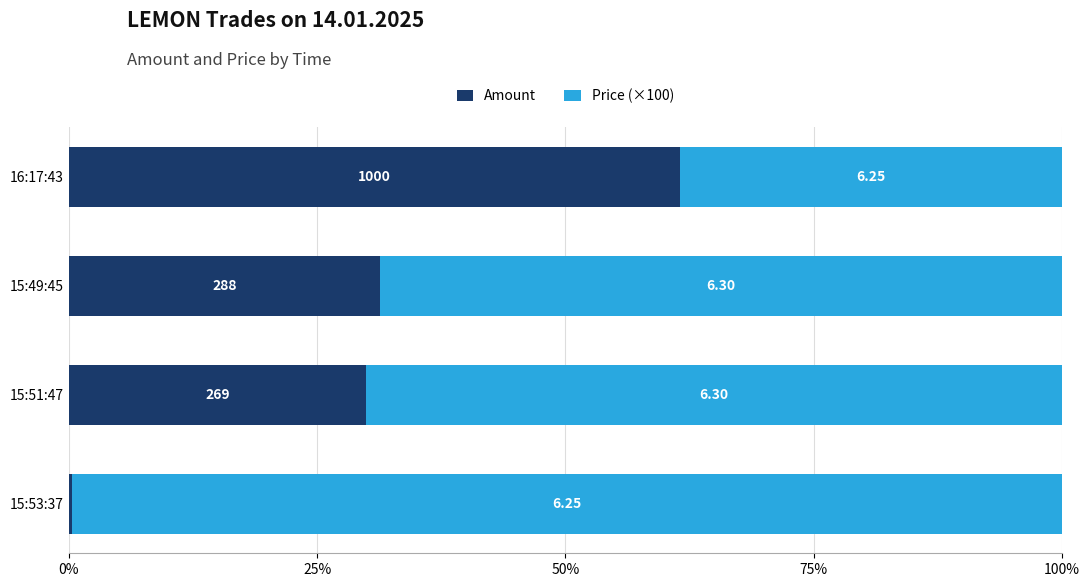

What are all the series names shown in the legend?

Amount, Price (×100)